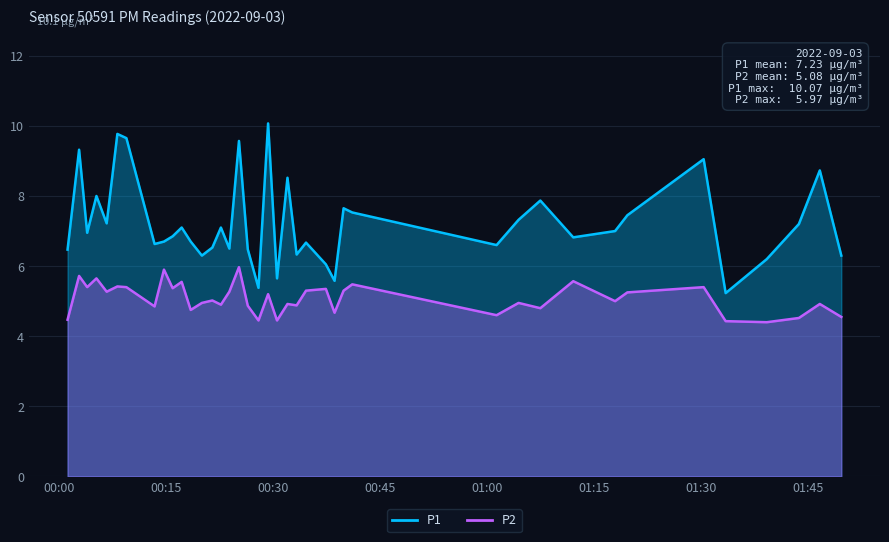

True or false: P1 and P2 intersect in this chart.

False